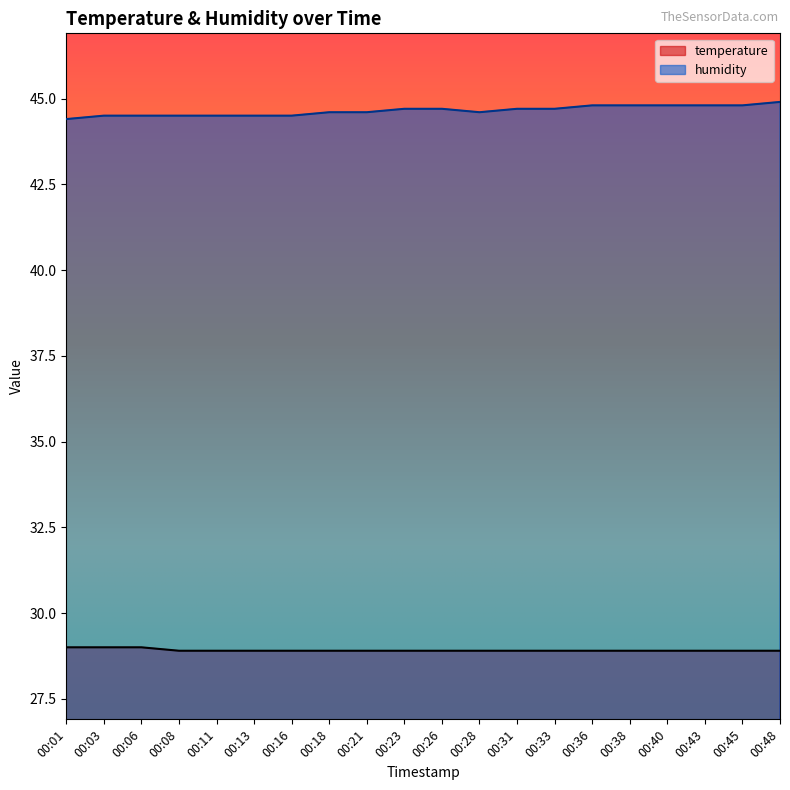

What is the value of the humidity point at the 9th from the left?

44.6